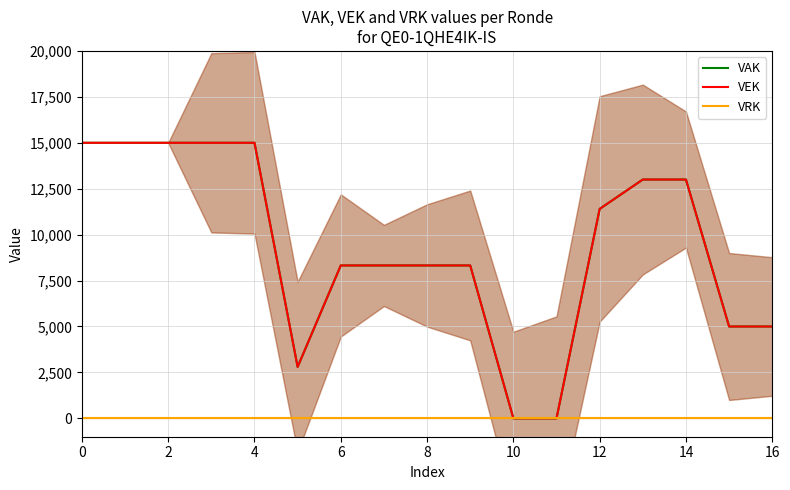

True or false: VAK and VRK intersect in this chart.

False